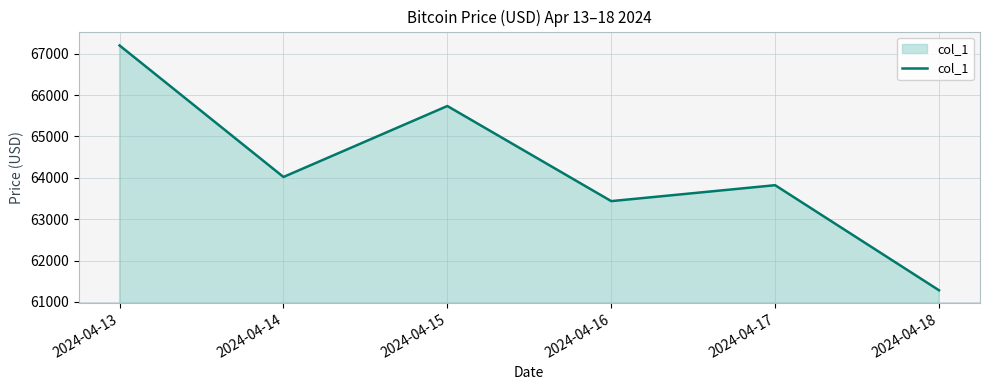

List the labels in order of value, largest first.

2024-04-13, 2024-04-15, 2024-04-14, 2024-04-17, 2024-04-16, 2024-04-18